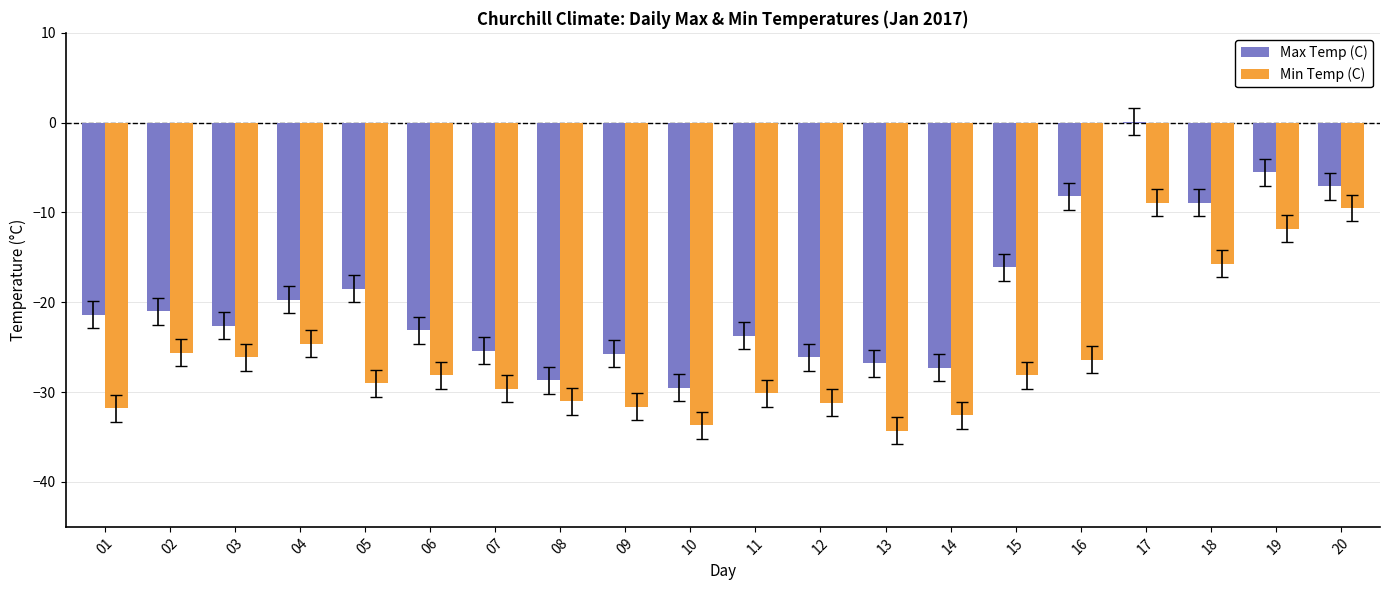

Are the bars horizontal?

No